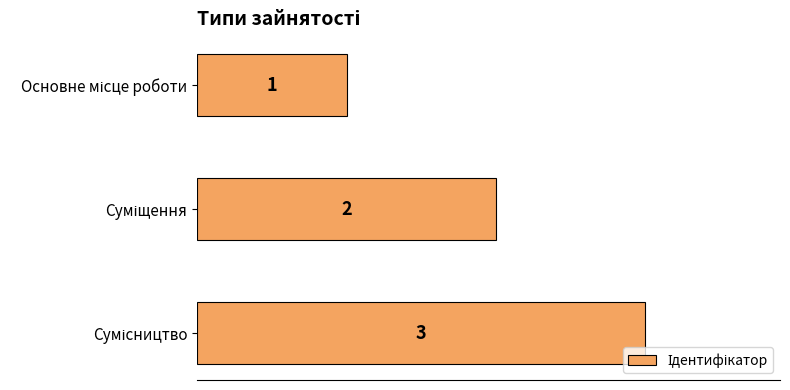

What is the sum of all values?

6